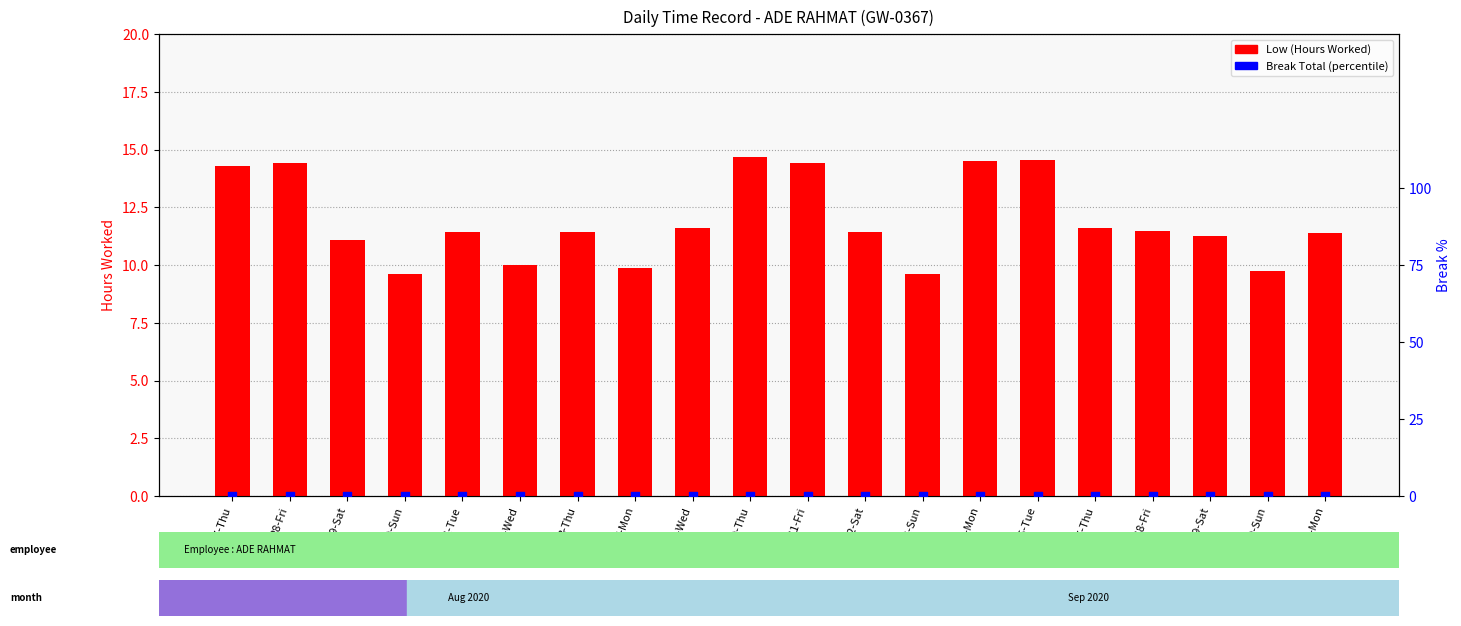

Which series has the largest Y range (max minus min)?

Low (Hours Worked)